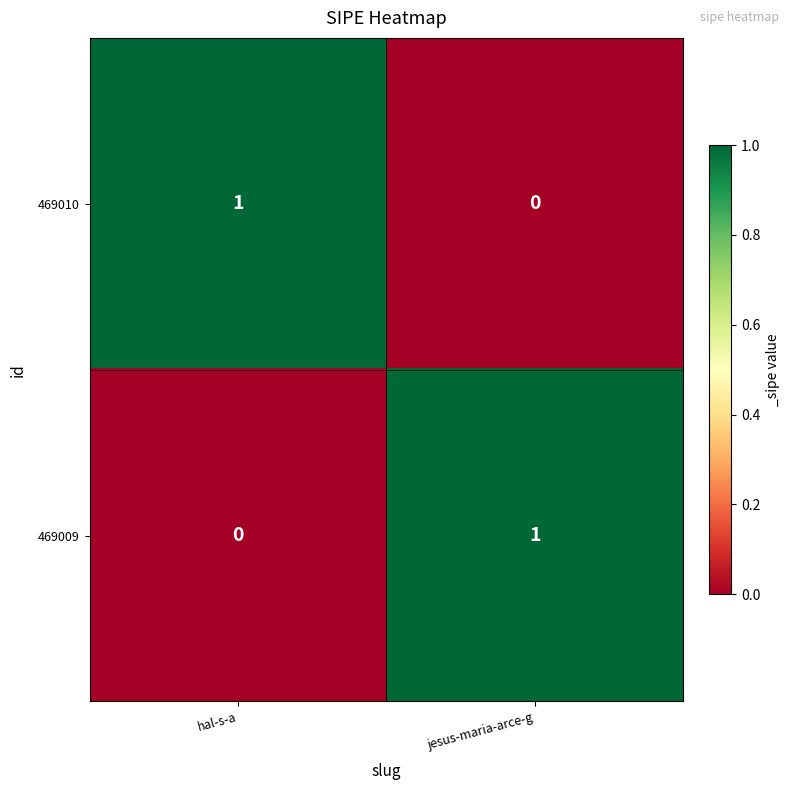

At how many categories does at least one series exceed 0?

2